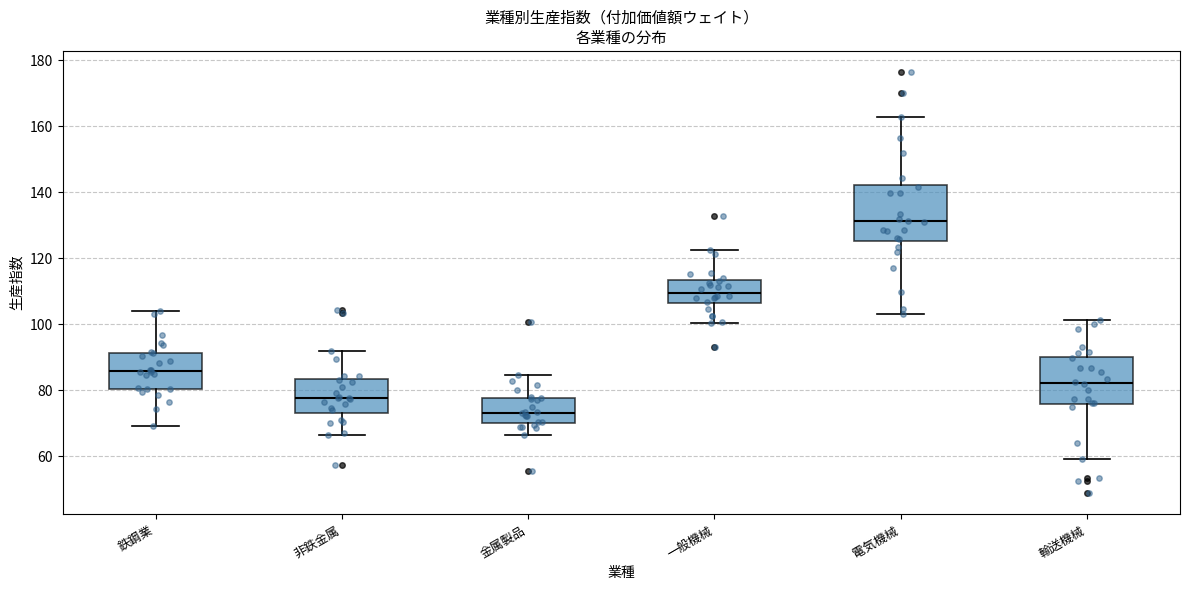

Reading left to right, transcribe this box plot: for each box, give where its median line is, the range the box spans, and where its two whiskers end, as read against the y-axis. The values are not printed on the chart, so give them approximately, as read against the axis.

鉄鋼業: median 86, box 80 to 92, whiskers 70 to 104
非鉄金属: median 78, box 74 to 84, whiskers 66 to 92
金属製品: median 74, box 70 to 78, whiskers 66 to 84
一般機械: median 110, box 106 to 114, whiskers 100 to 122
電気機械: median 132, box 126 to 142, whiskers 104 to 162
輸送機械: median 82, box 76 to 90, whiskers 60 to 102